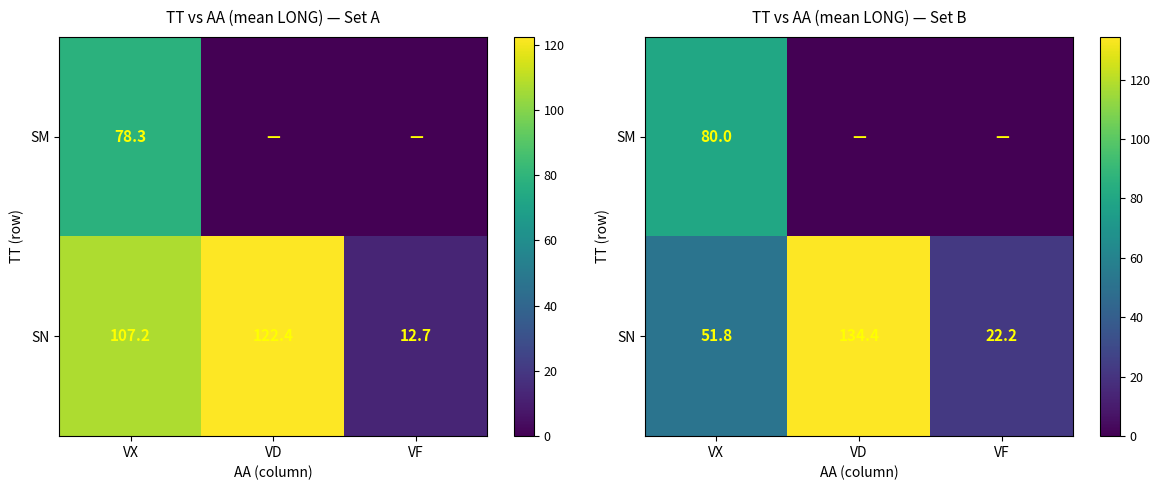

Count the SM values in the range 0 to 80.

3